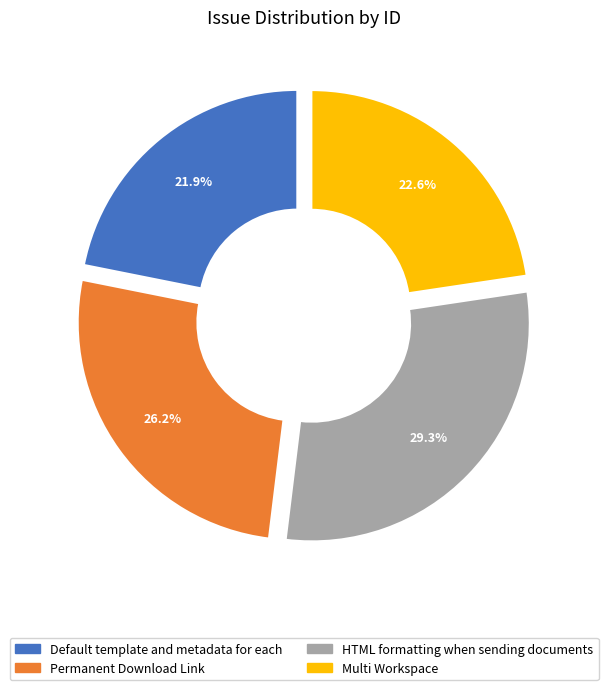

What is the ratio of the value at HTML formatting when sending documents to the value at Permanent Download Link?

1.1